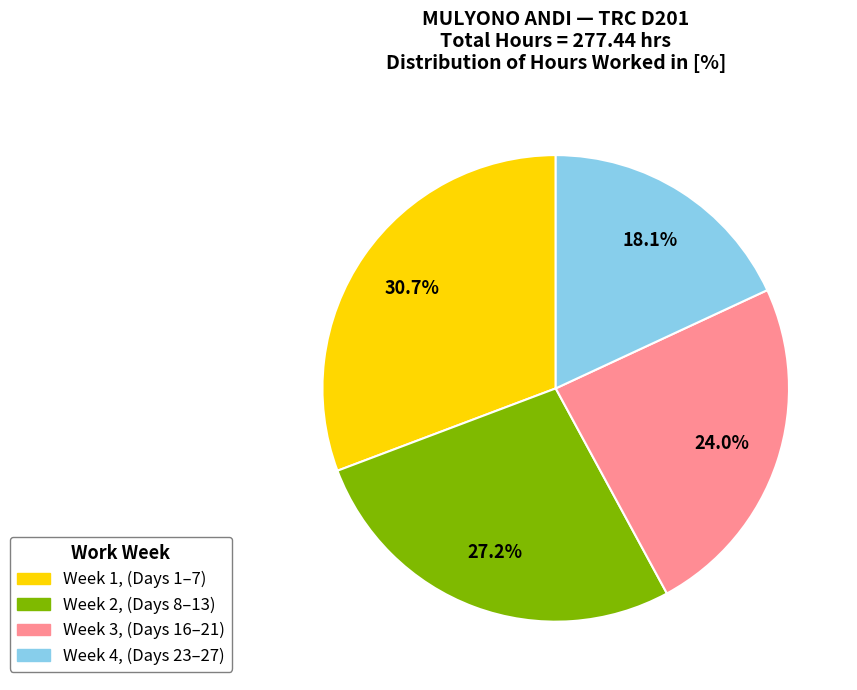

To the nearest percent, what is the average slice percentage?

25%